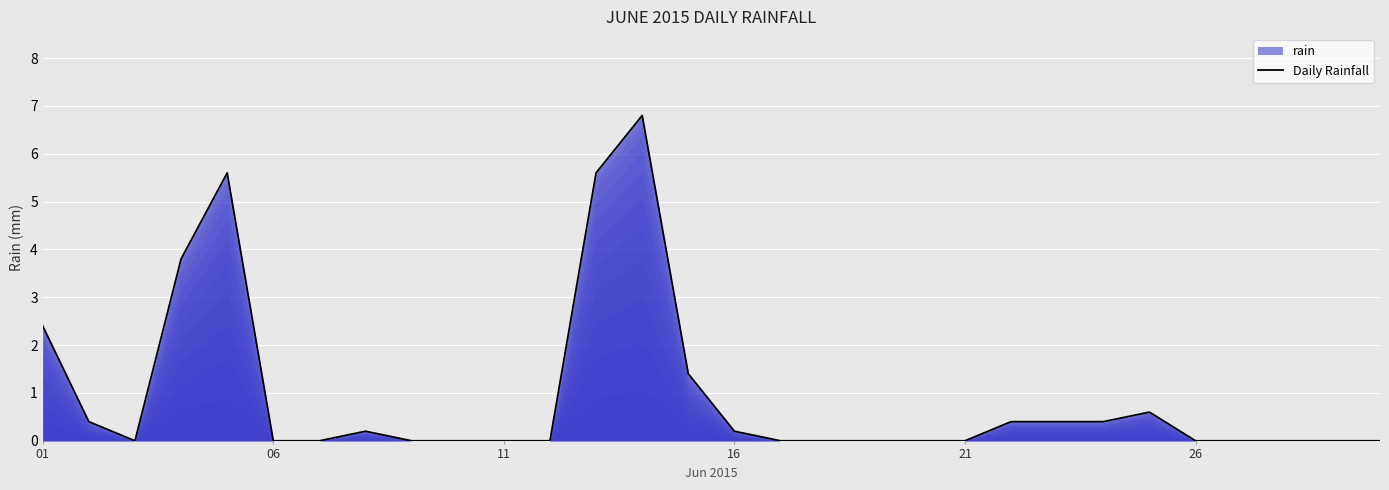

What is the greatest value displayed?

6.8